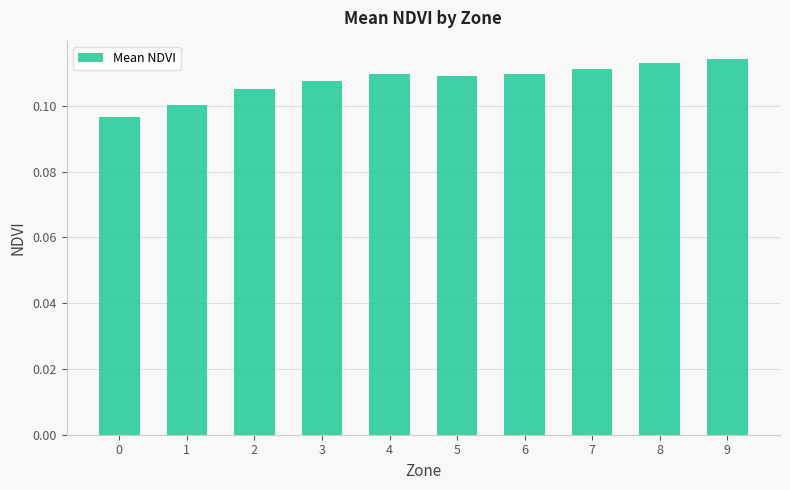

Between 1 and 3, which is larger?

3